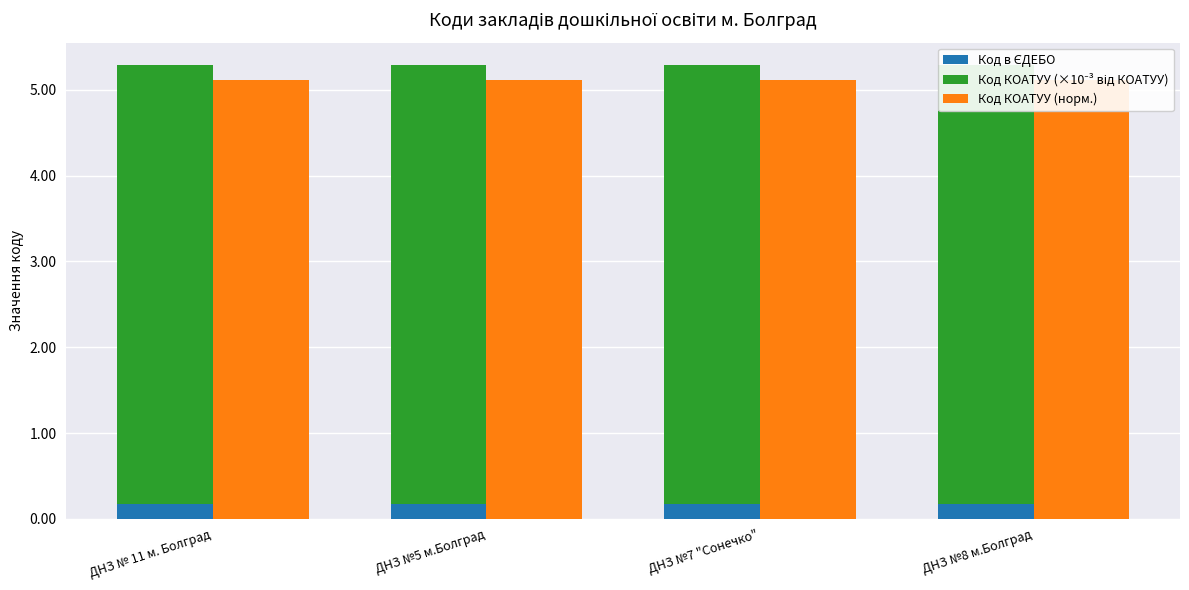

True or false: Код в ЄДЕБО has a value of 0.2 at ДНЗ №7 "Сонечко".

False